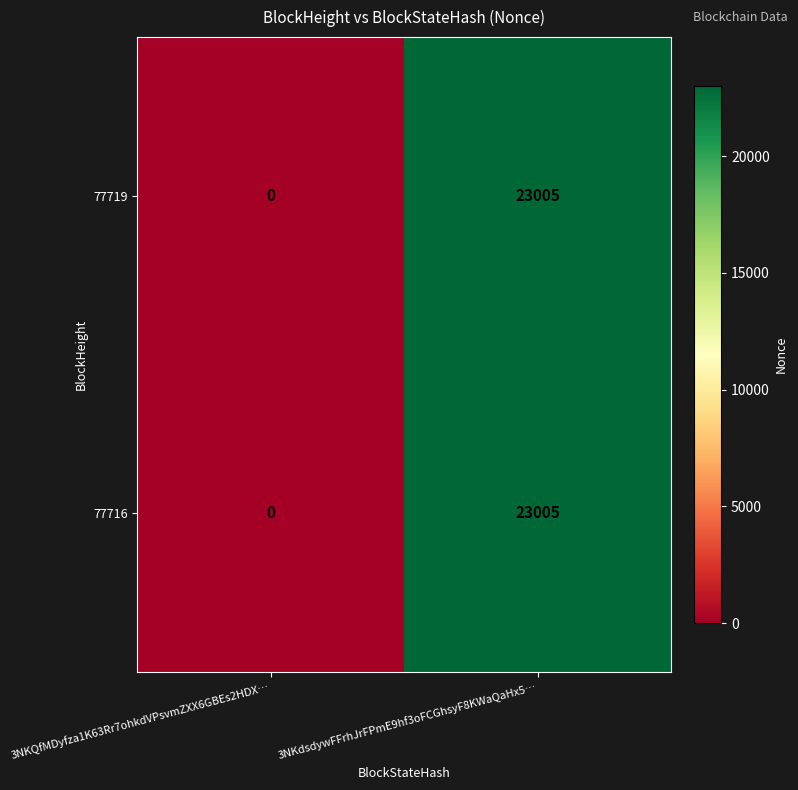

What is the maximum value for 77716?

23005